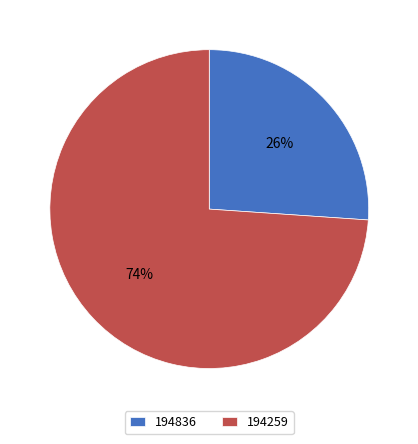

What percentage is the 194836 slice, to the nearest percent?

26%